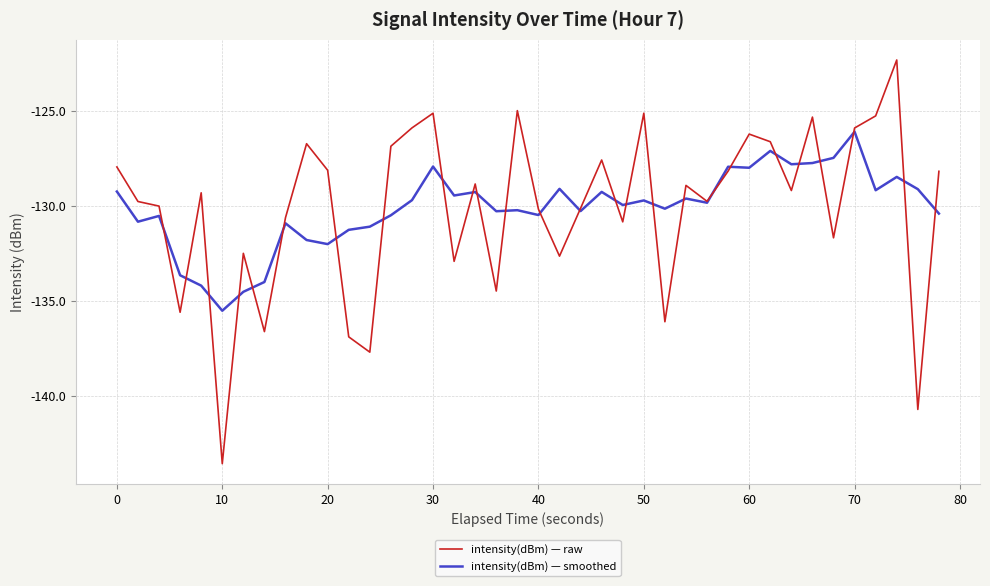

Which series has the widest spread of values?

intensity(dBm) — raw